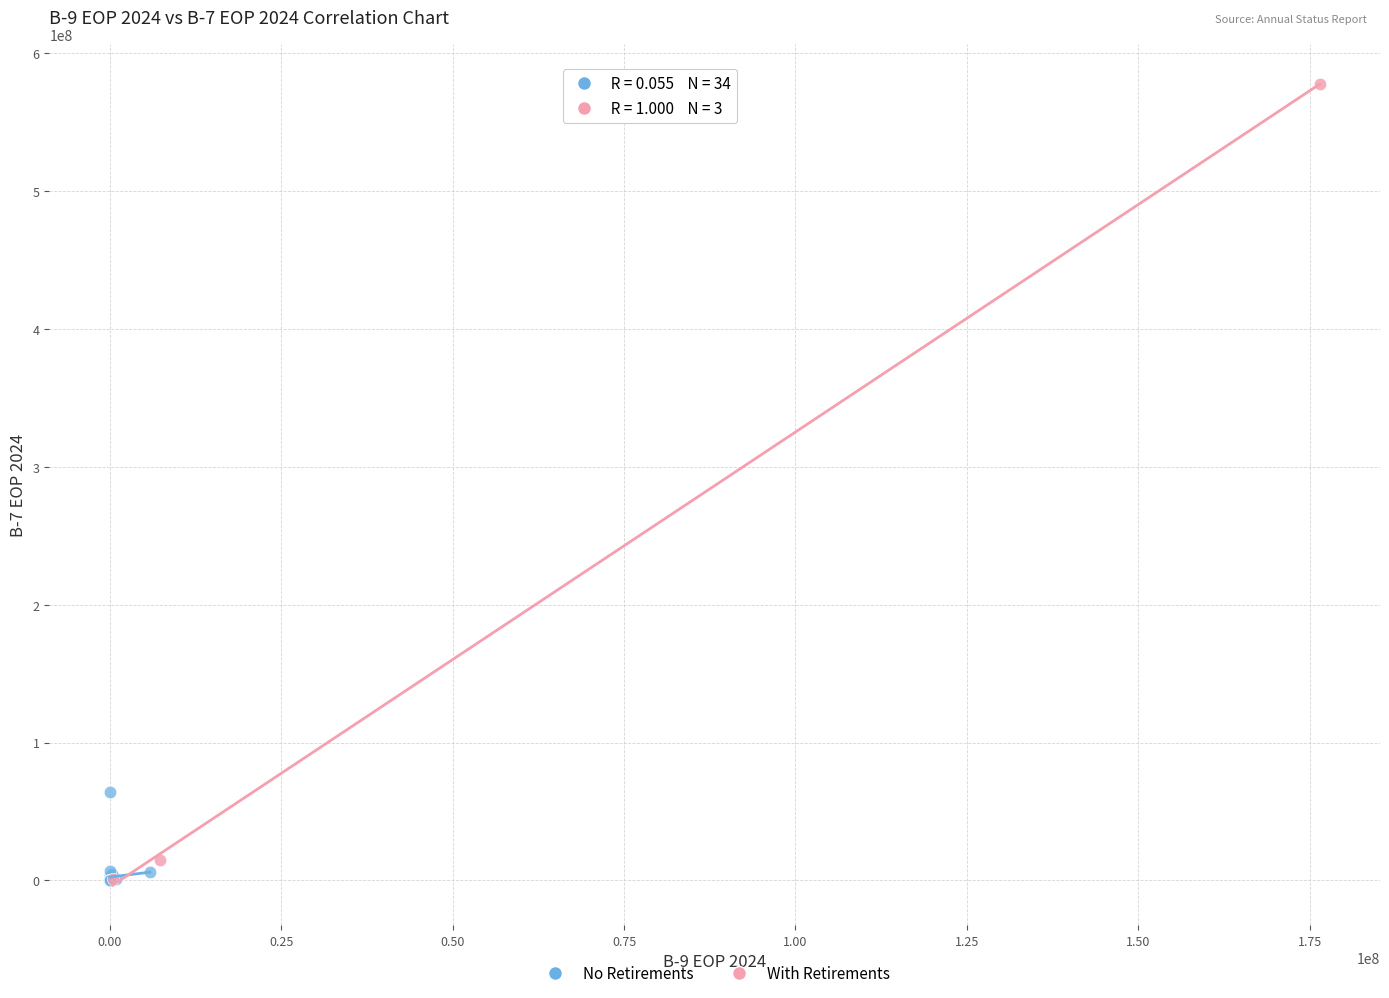

Which series reaches the maximum Y coordinate?

With Retirements